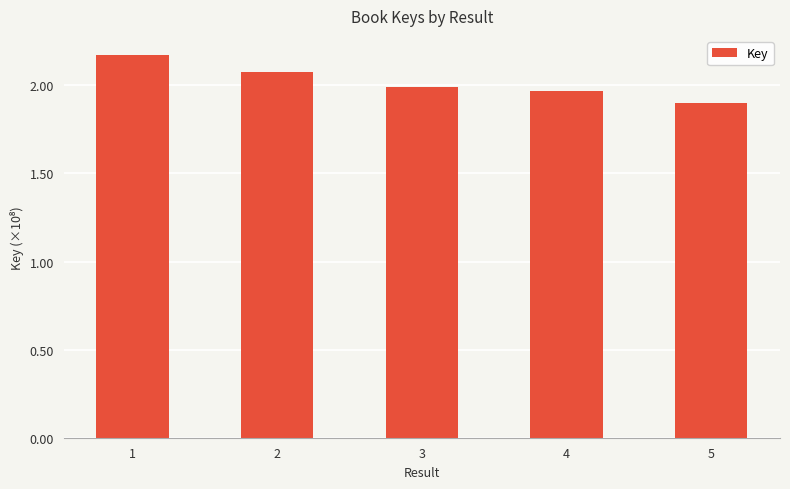

The chart shows a value of 217189215 at 1. True or false?

True